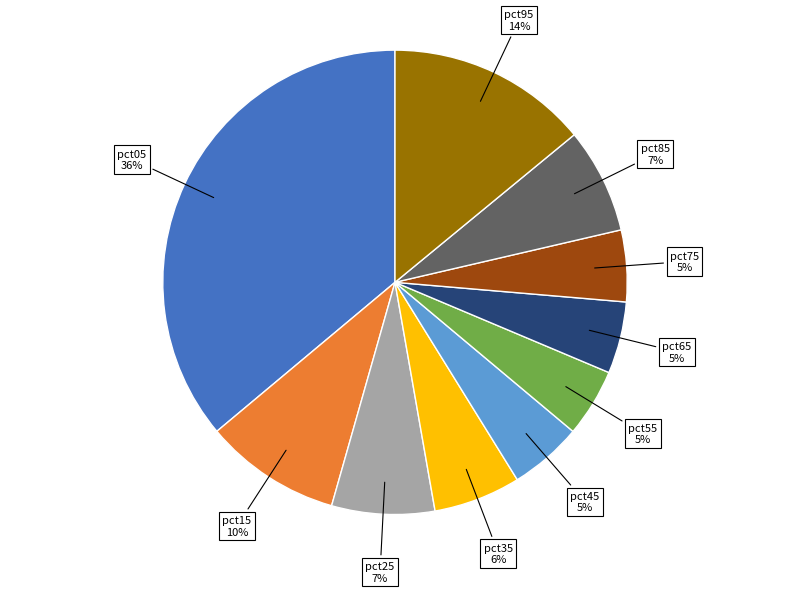

Is there any slice that represents more than half of the pie?

No